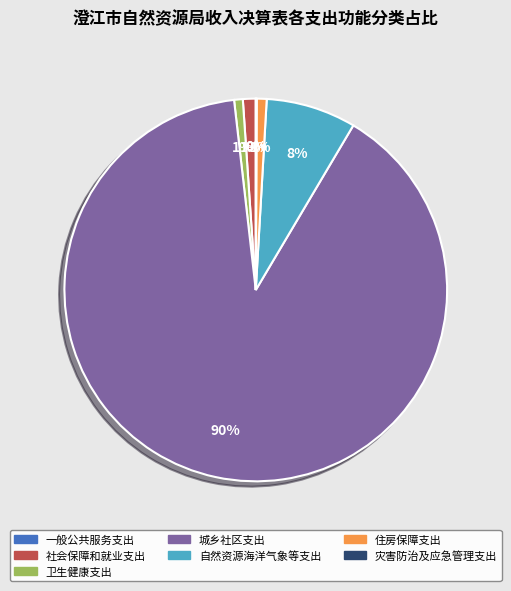

What percentage is the 自然资源海洋气象等支出 slice, to the nearest percent?

8%